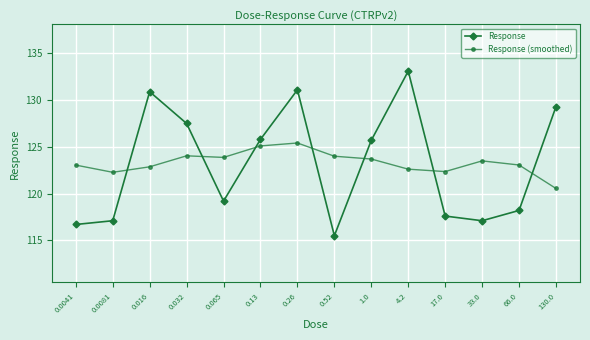

What value does the Response series have at 66.0?

118.2